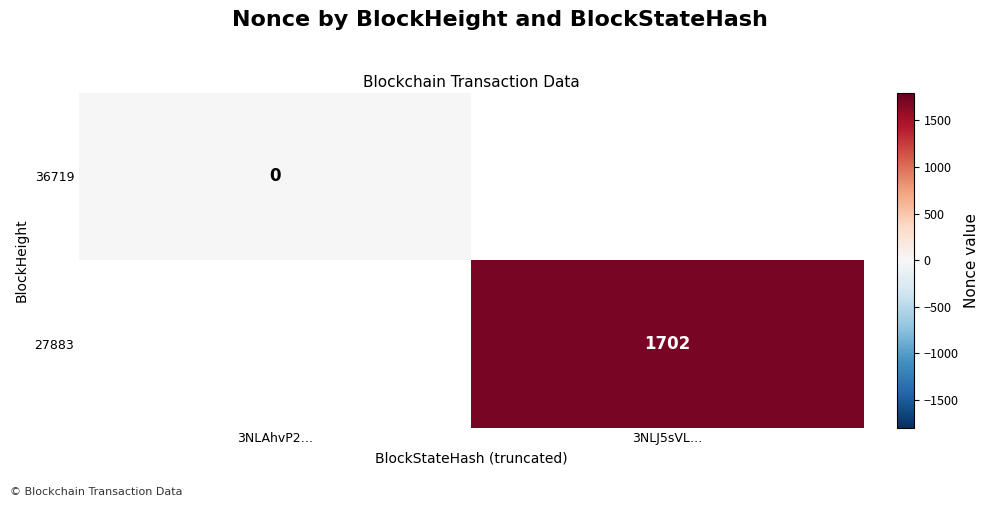

Rank the categories by 36719 value from lowest to highest.

3NLAhvP2…, 3NLJ5sVL…